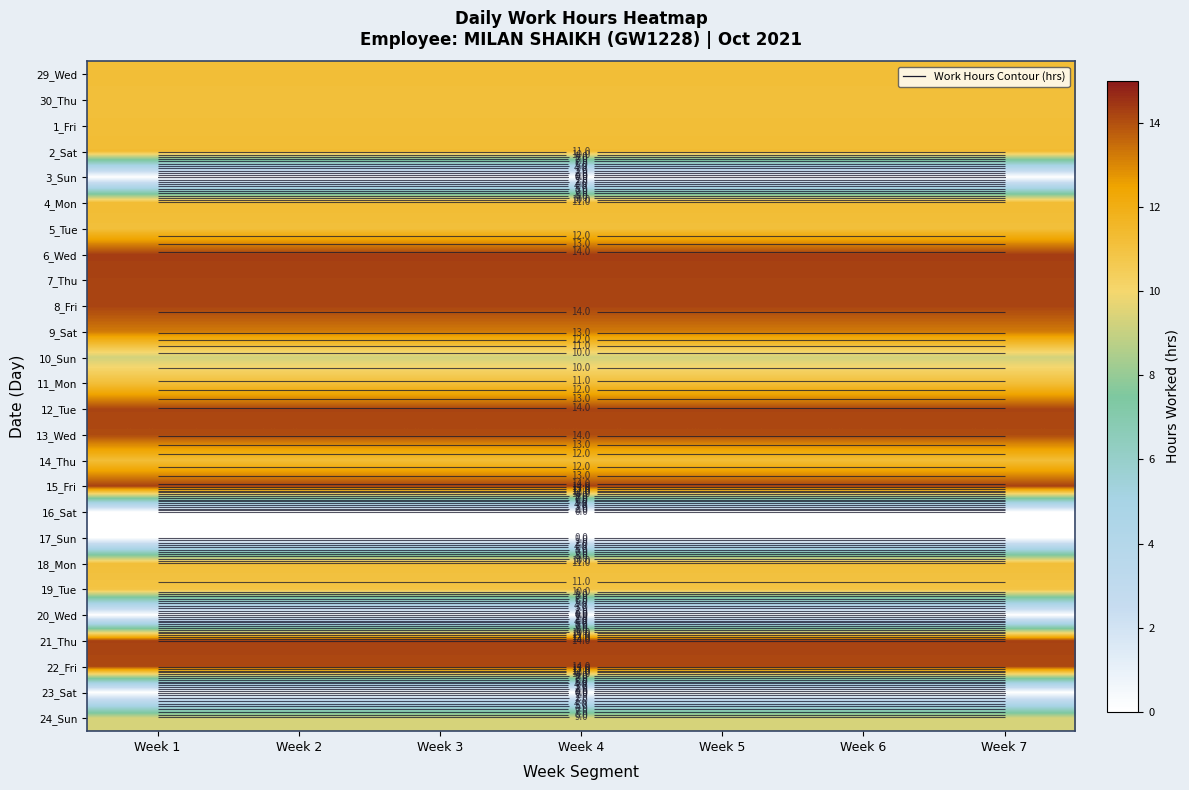

What is the spread (max minus min) of values at Week 2?

14.3